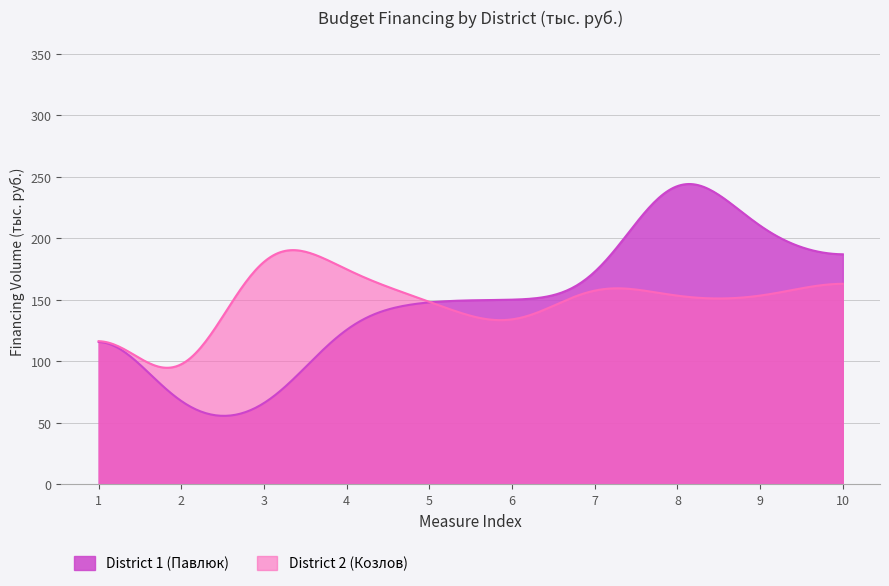

At which category does the chart reach its peak across all series?

8